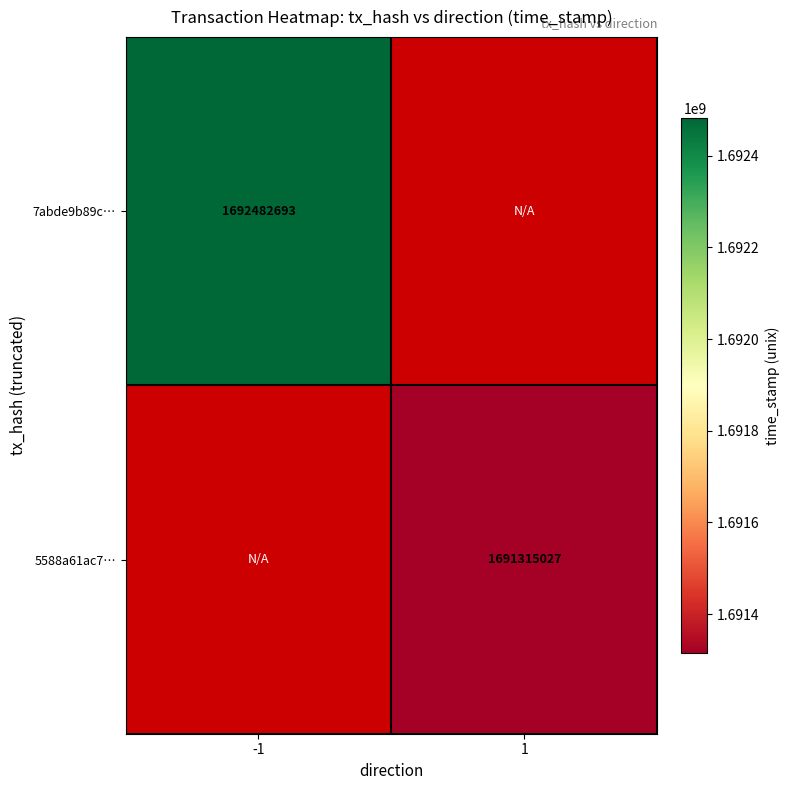

Is it true that 7abde9b89c… equals 880794109 at -1?

False